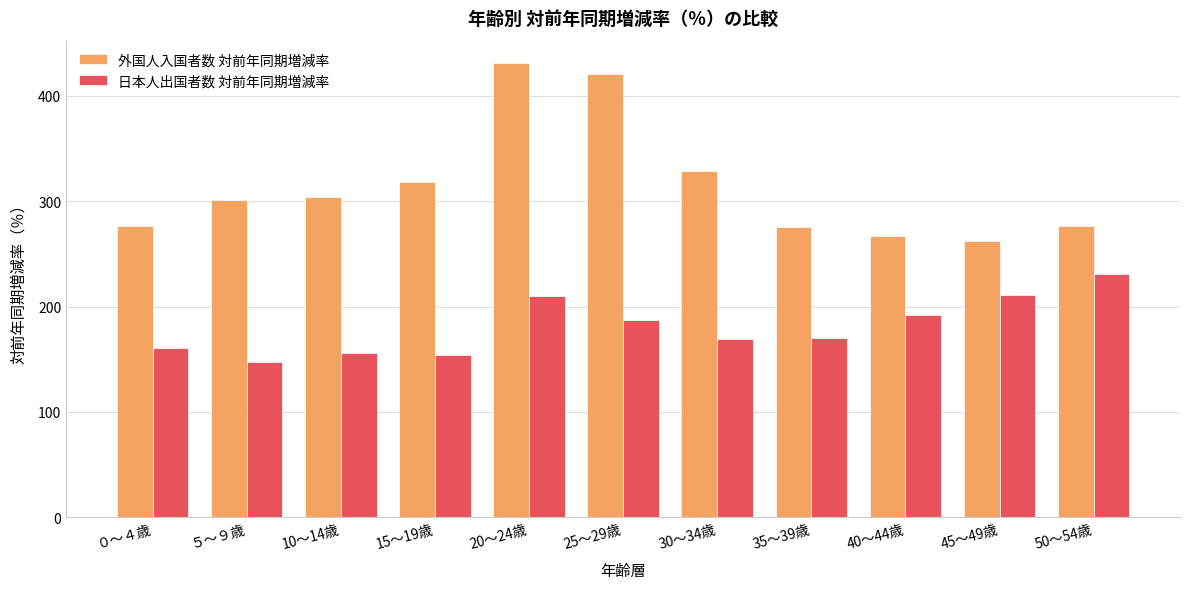

Rank the series by their average value, from highest to lowest.

外国人入国者数 対前年同期増減率, 日本人出国者数 対前年同期増減率